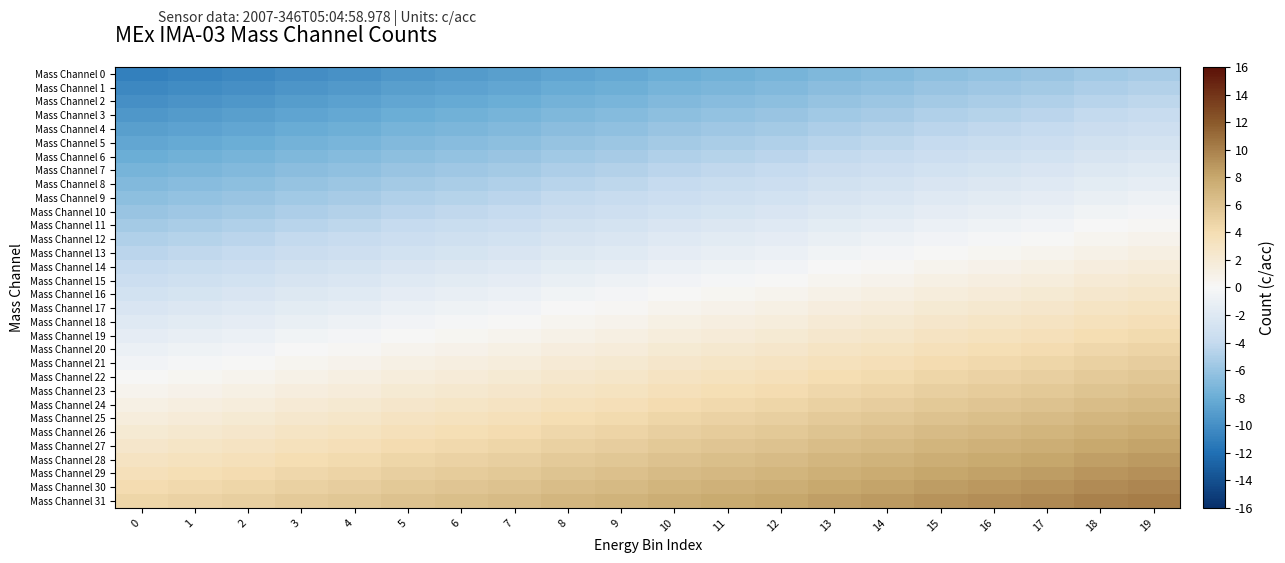

At which category does the chart reach its peak across all series?

19